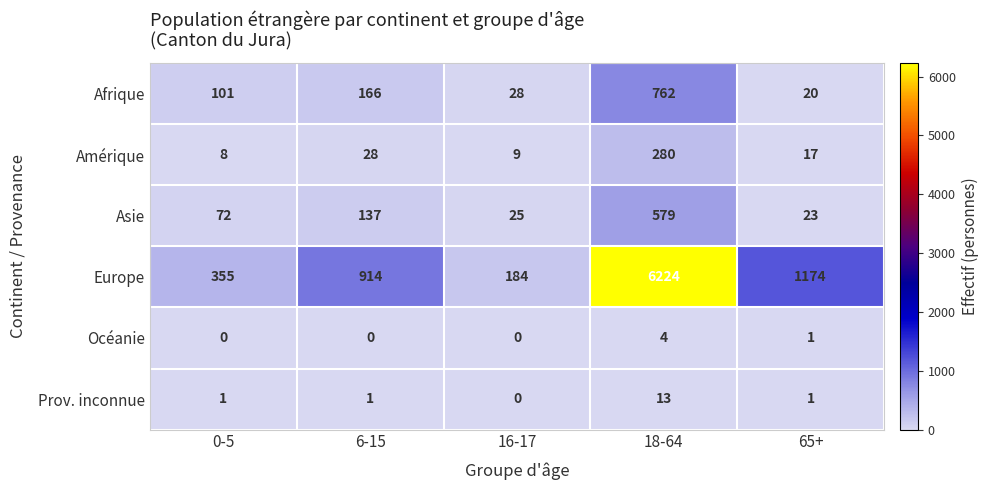

The value of Amérique at 16-17 is 9. True or false?

True